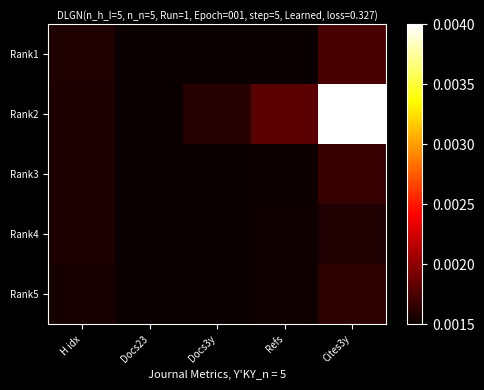

Which series has the largest total across all categories?

Rank2